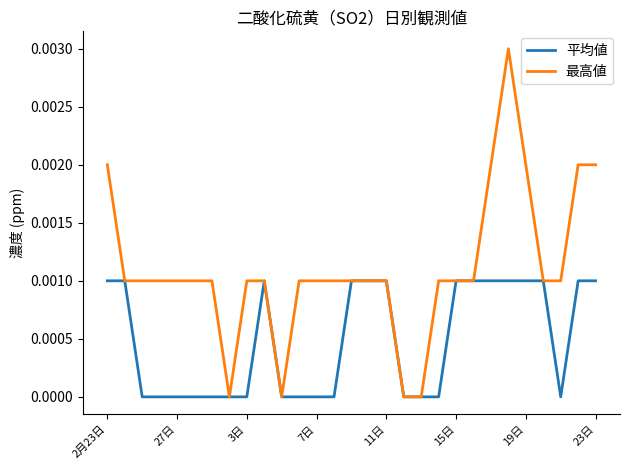

Which series has the largest total across all categories?

最高値